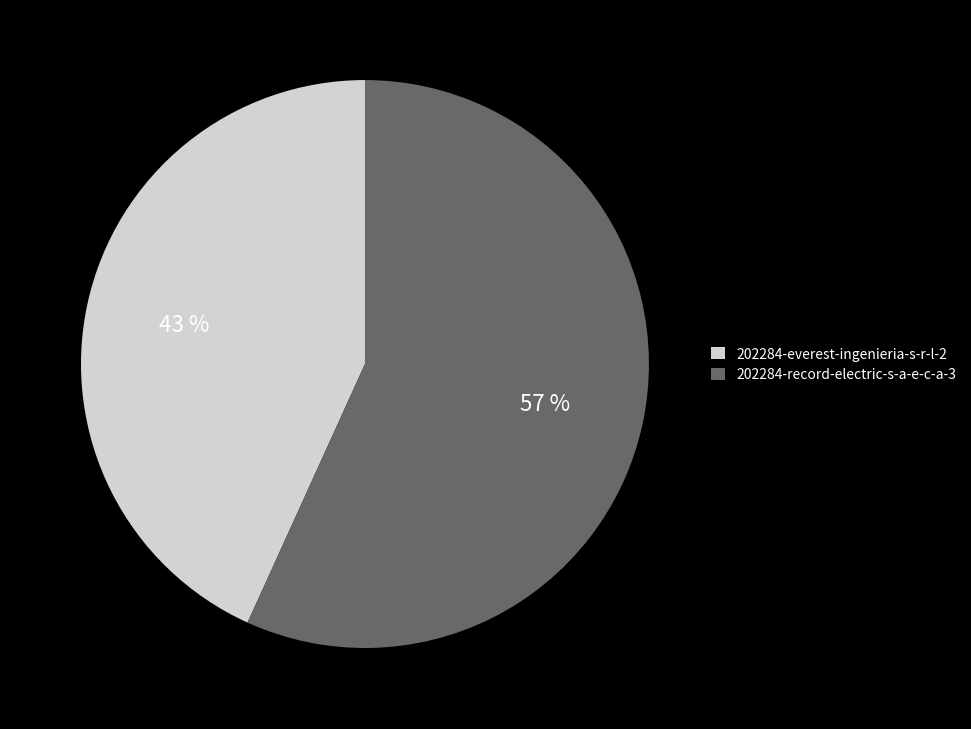

To the nearest percent, what percentage of the pie is 202284-record-electric-s-a-e-c-a-3?

57%